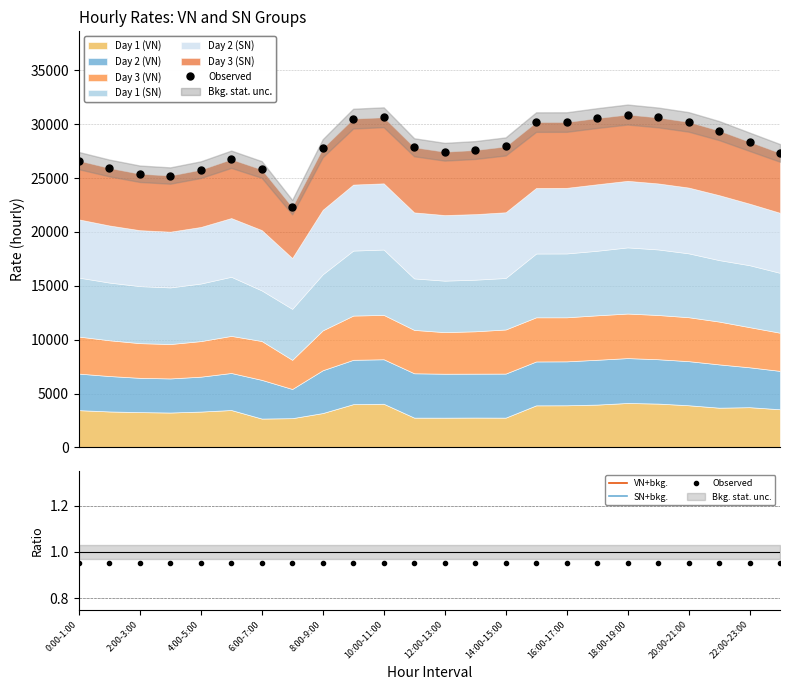

True or false: SN+bkg. and VN+bkg. intersect in this chart.

False